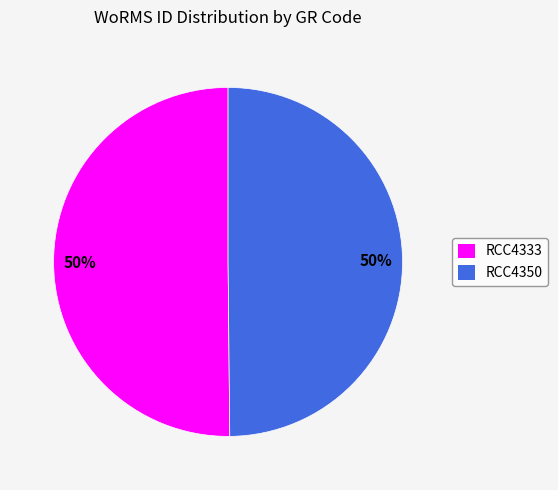

Combined, do RCC4333 and RCC4350 account for over 50%?

Yes